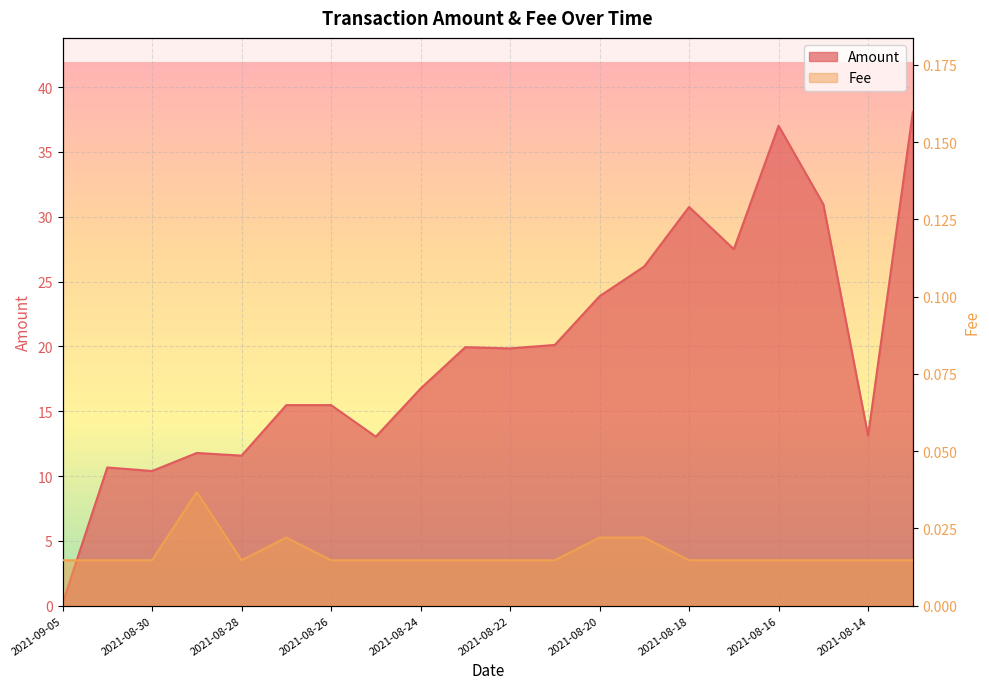

The Fee series shows 0.0 at 2021-08-22. True or false?

True